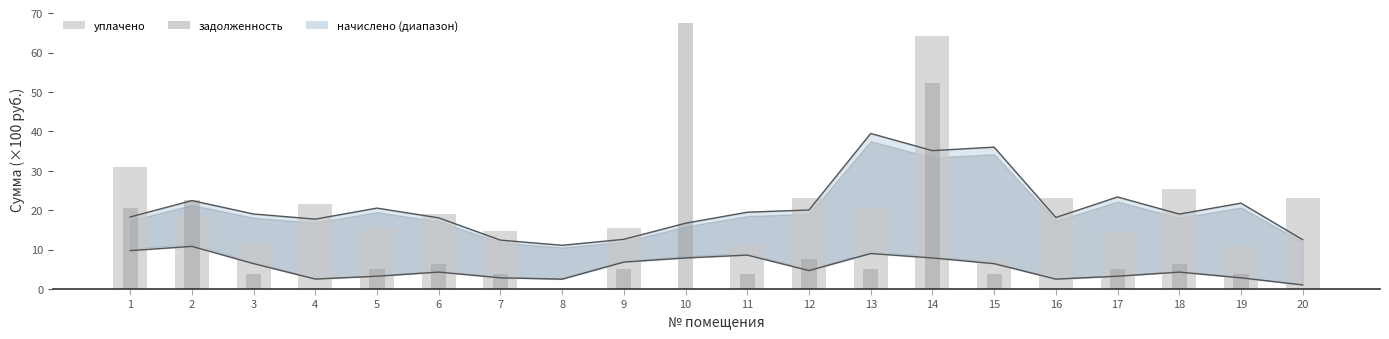

Reading right to left, list all the values displayed in this chart.

начислено (верх): 12.5	21.8	19.0	23.4	18.2	36.0	35.1	39.5	20.1	19.5	16.7	12.6	11.1	12.4	18.1	20.5	17.7	19.0	22.4	18.3
задолженность (низ): 1.0	2.8	4.3	3.2	2.5	6.4	7.9	9.0	4.7	8.6	7.9	6.8	2.5	2.8	4.3	3.2	2.5	6.4	10.8	9.7
уплачено: 23.0	11.0	25.3	14.5	23.0	7.4	64.1	20.5	23.0	11.2	0.0	15.4	0.0	14.8	19.0	15.4	21.6	11.4	18.5	30.9
задолженность: 0.0	3.7	6.3	5.1	0.0	3.7	52.3	5.1	7.7	3.7	67.5	5.1	0.0	3.7	6.3	5.1	0.0	3.8	22.6	20.6